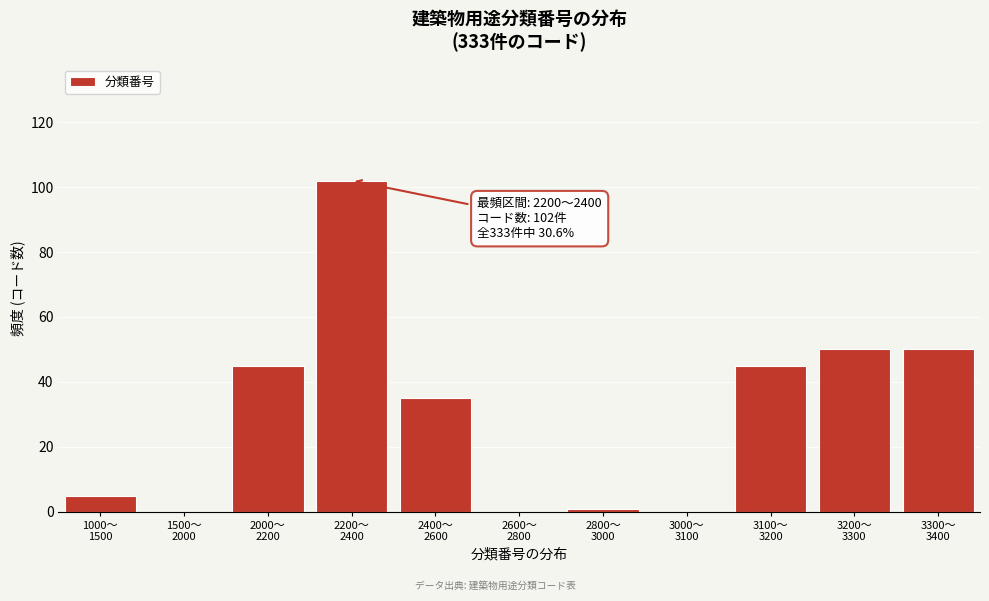

What is the sum of all values?

333